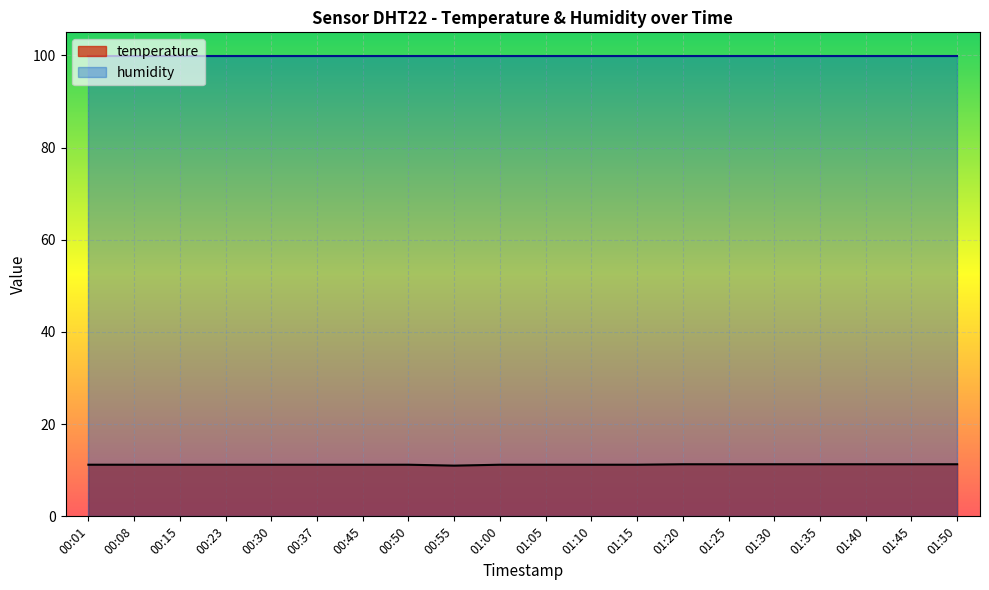

What is the maximum value shown in the chart?

99.9